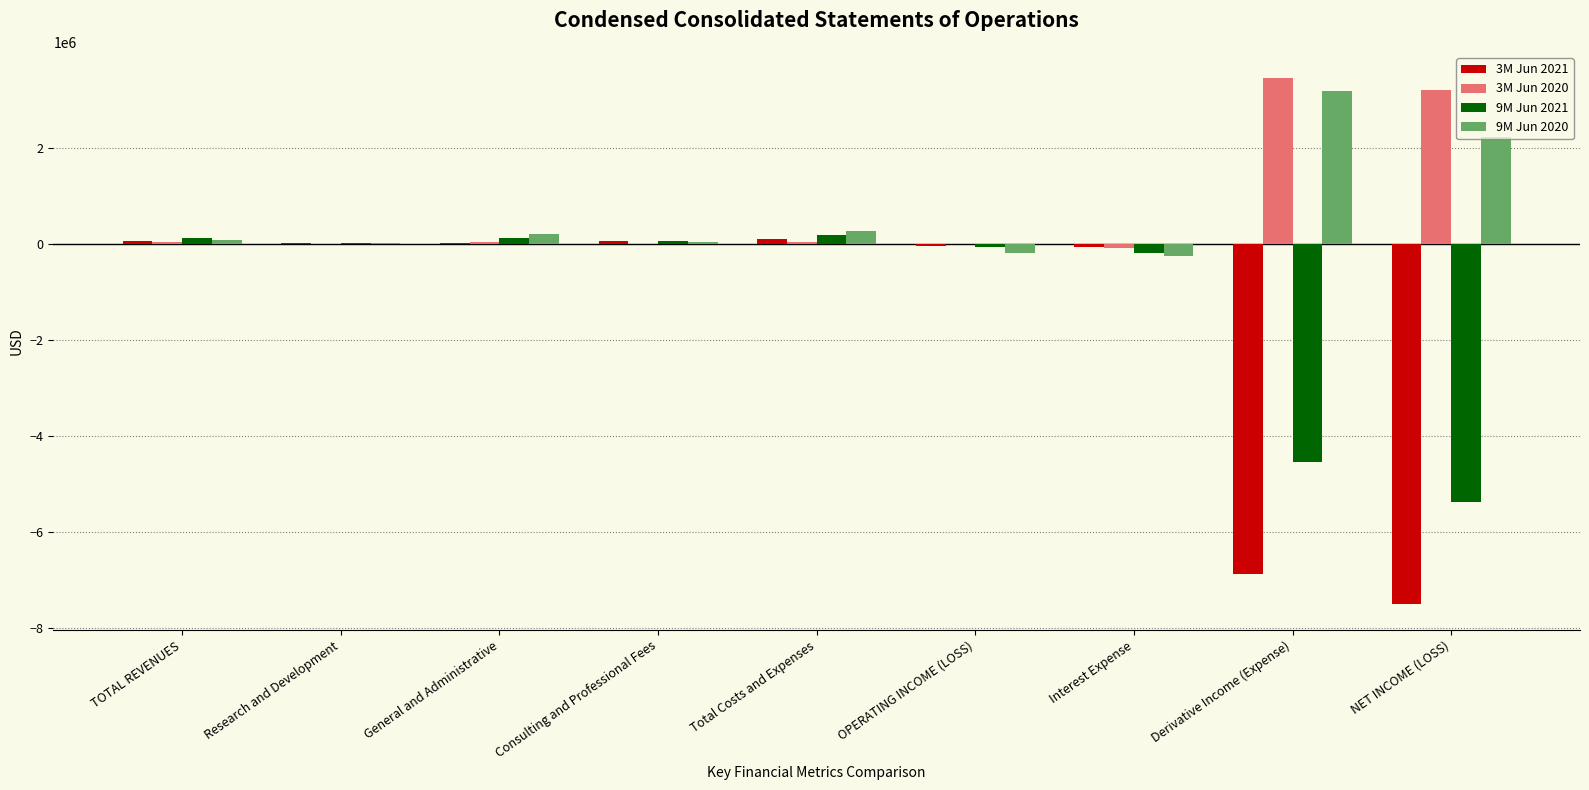

Are the bars grouped side by side (vs. stacked)?

Yes